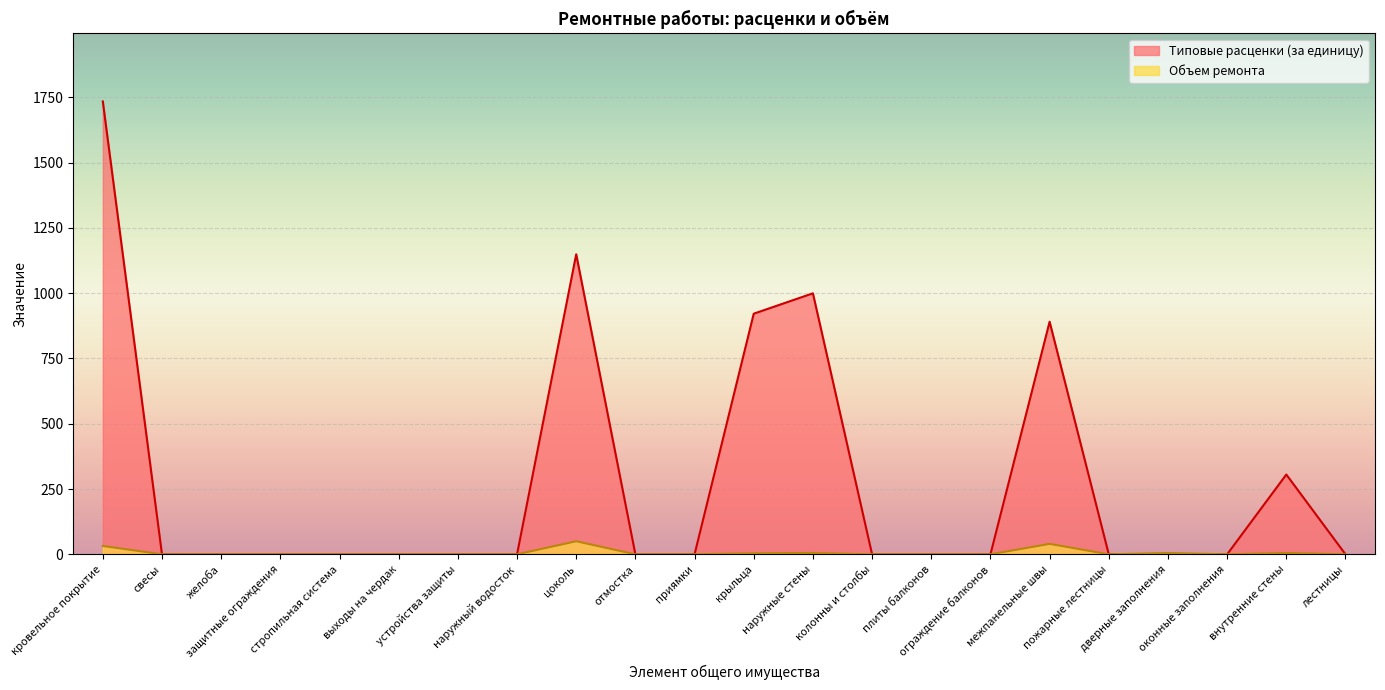

Reading right to left, list all the values displayed in this chart.

Типовые расценки (за единицу): 0.0	305.6	0.0	0.0	0.0	890.7	0.0	0.0	0.0	999.5	921.5	0.0	0.0	1149.0	0.0	0.0	0.0	0.0	0.0	0.0	0.0	1734.4
Объем ремонта: 0.0	5.0	0.0	5.0	0.0	40.0	0.0	0.0	0.0	5.0	4.0	0.0	0.0	50.0	0.0	0.0	0.0	0.0	0.0	0.0	0.0	32.0